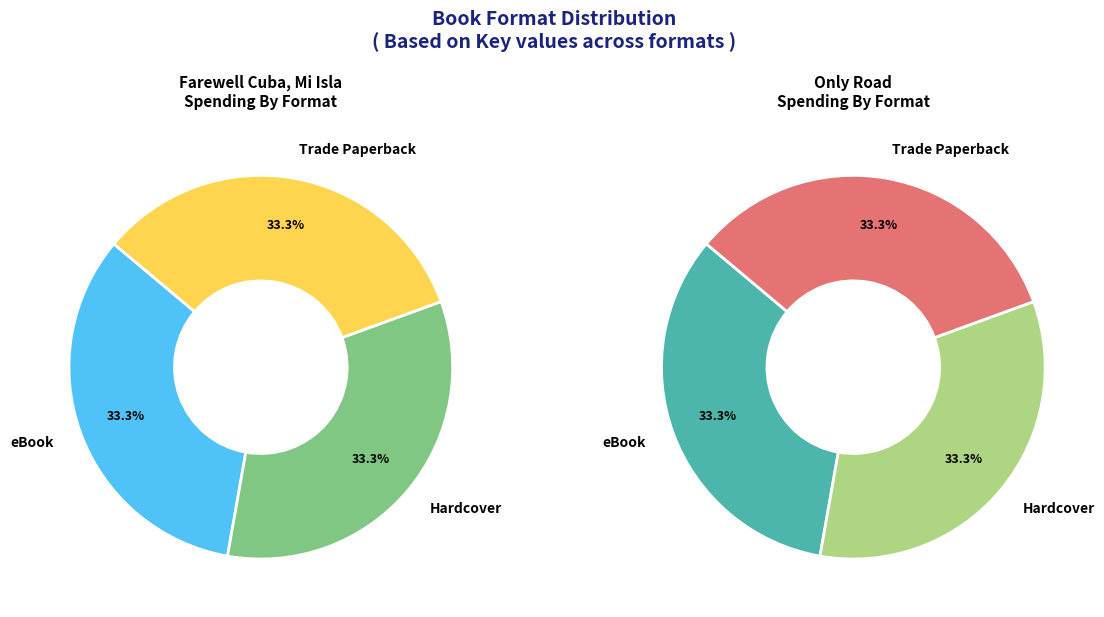

Is Only Road Hardcover the majority of the pie?

No